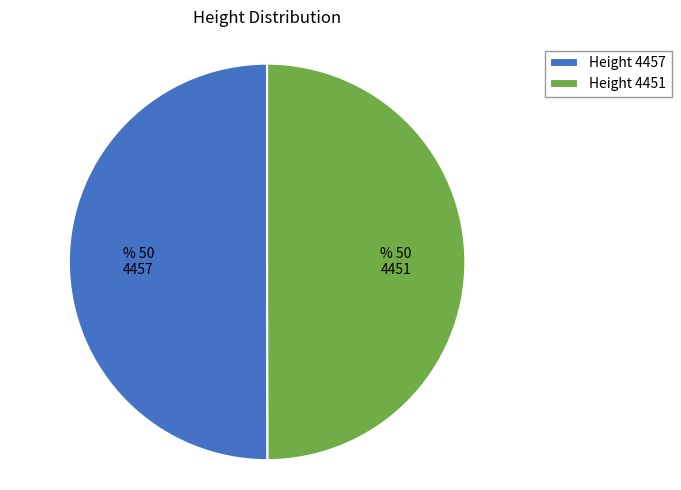

How many slices are in this pie chart?

2